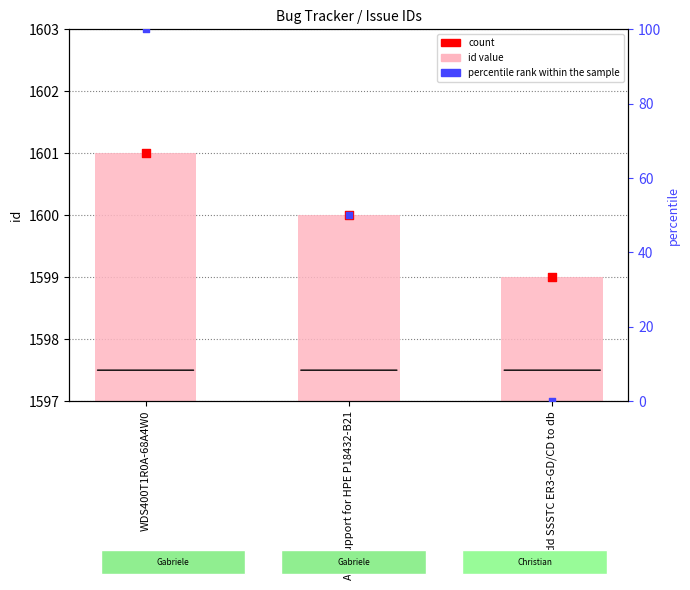

Is the value of percentile rank within the sample at Add SSSTC ER3-GD/CD to db greater than the value of id at Add SSSTC ER3-GD/CD to db?

No